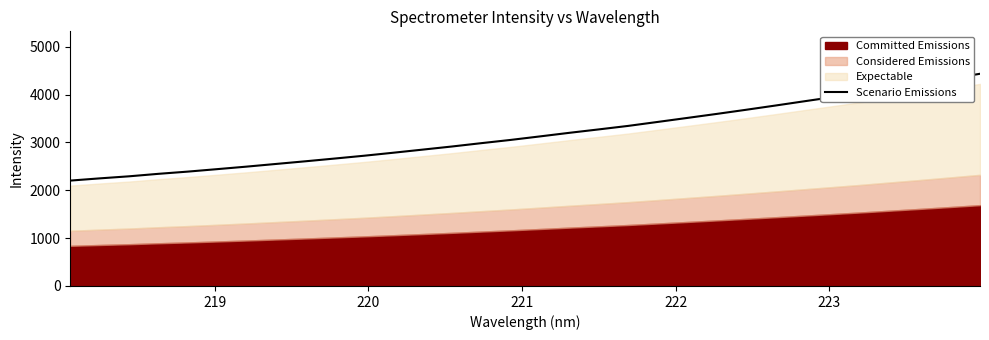

What is the highest value of the Scenario Emissions series?

4434.0